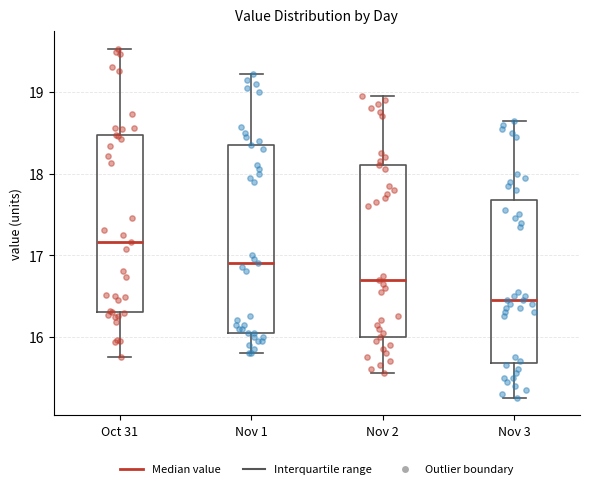

Reading left to right, read every box against the y-axis: the position of its median line, the range the box covers, and the ends of its whiskers. The values are not printed on the chart, so give them approximately, as read against the axis.

Oct 31: median 17.2, box 16.3 to 18.5, whiskers 15.8 to 19.5
Nov 1: median 16.9, box 16.1 to 18.4, whiskers 15.8 to 19.2
Nov 2: median 16.7, box 16.0 to 18.1, whiskers 15.6 to 19.0
Nov 3: median 16.5, box 15.7 to 17.7, whiskers 15.3 to 18.7